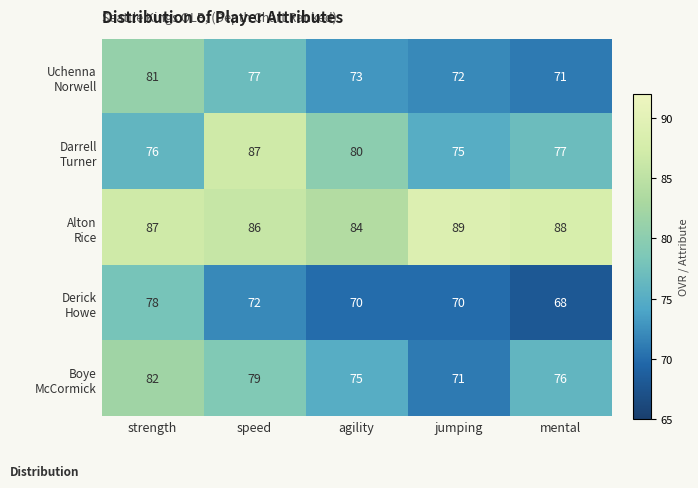

At which category is the sum across all series the highest?

strength